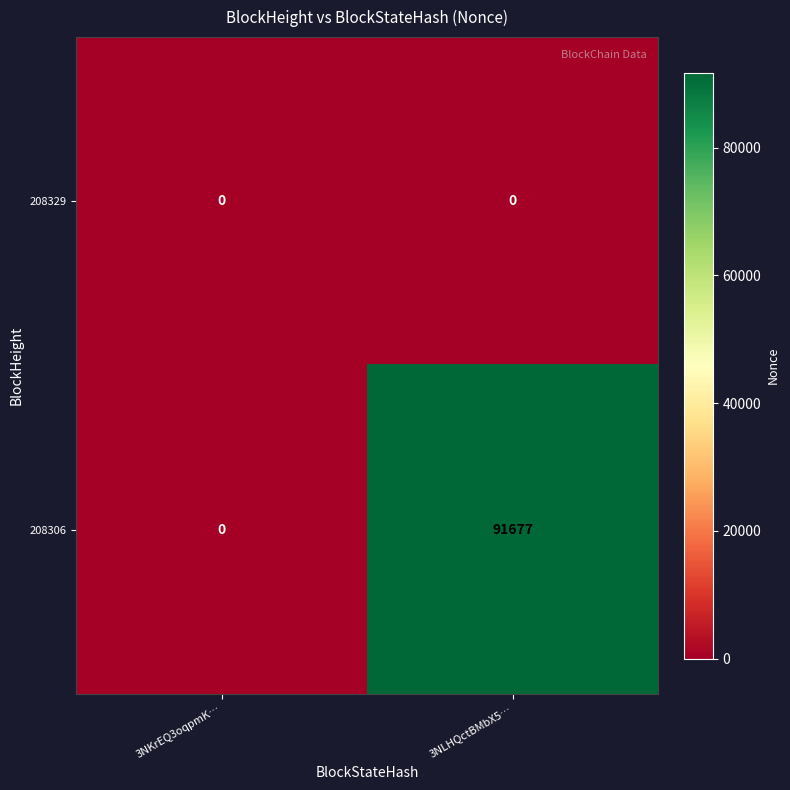

Which series changed the most between 3NKrEQ3oqpmK… and 3NLHQctBMbX5…?

208306